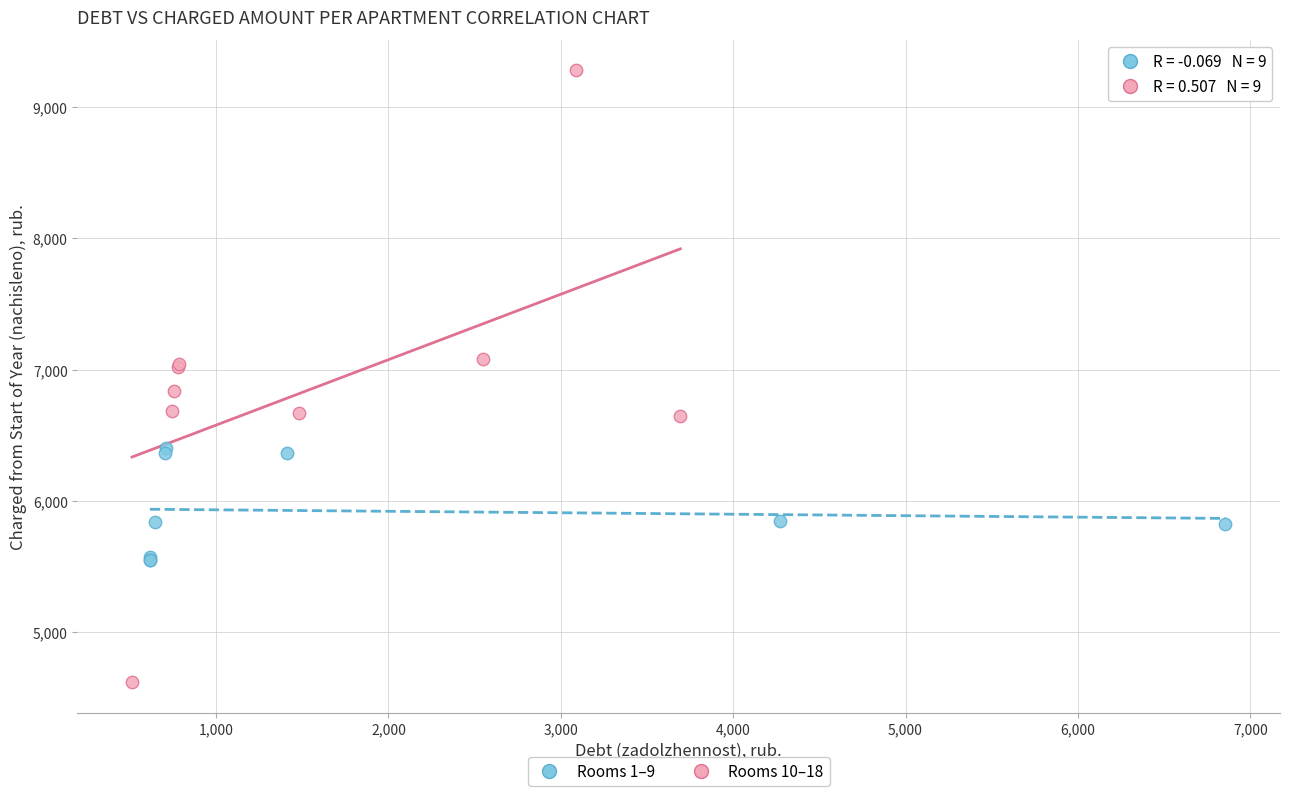

Which series contains the highest Y value?

Rooms 10–18